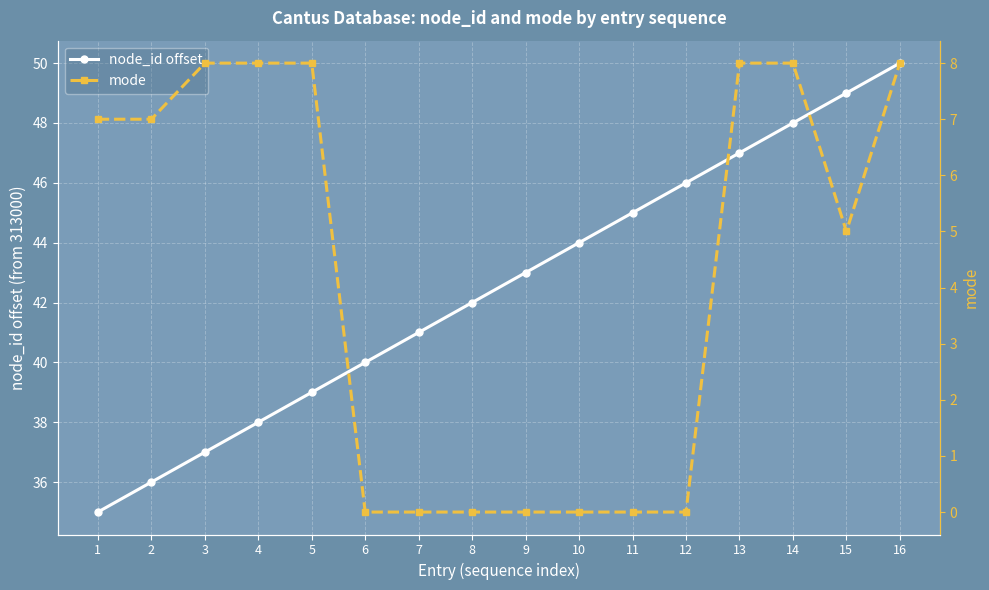

Where is node_id offset nearest to the value 42?

8